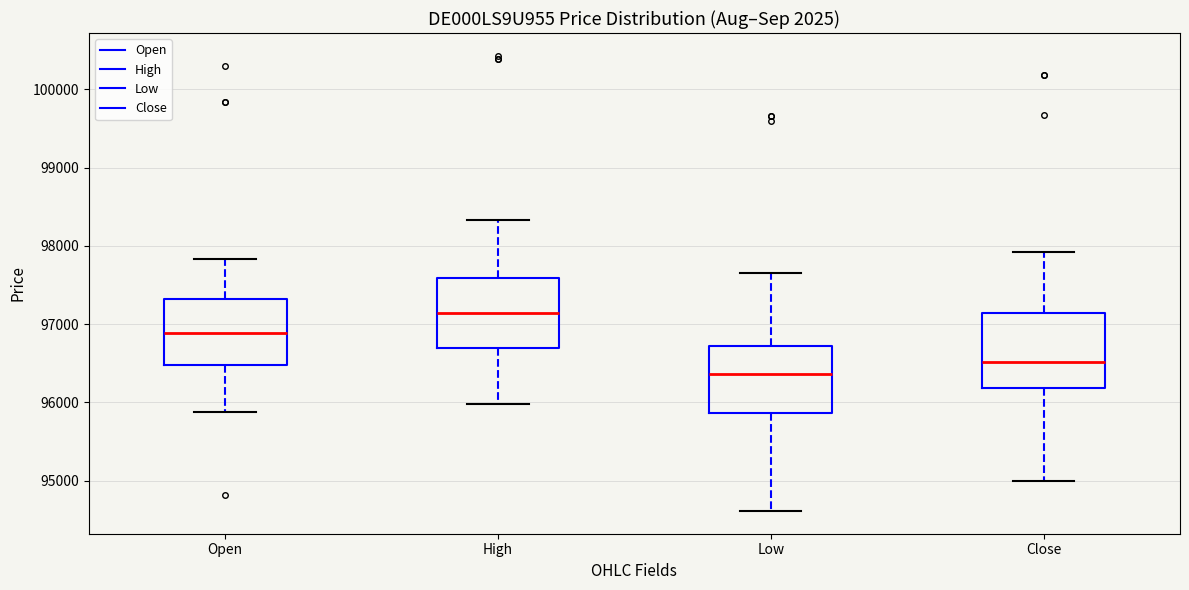

Where does the median line of the box for Close sit on the y-axis? The values are not printed on the chart, so give them approximately, as read against the axis.

96500